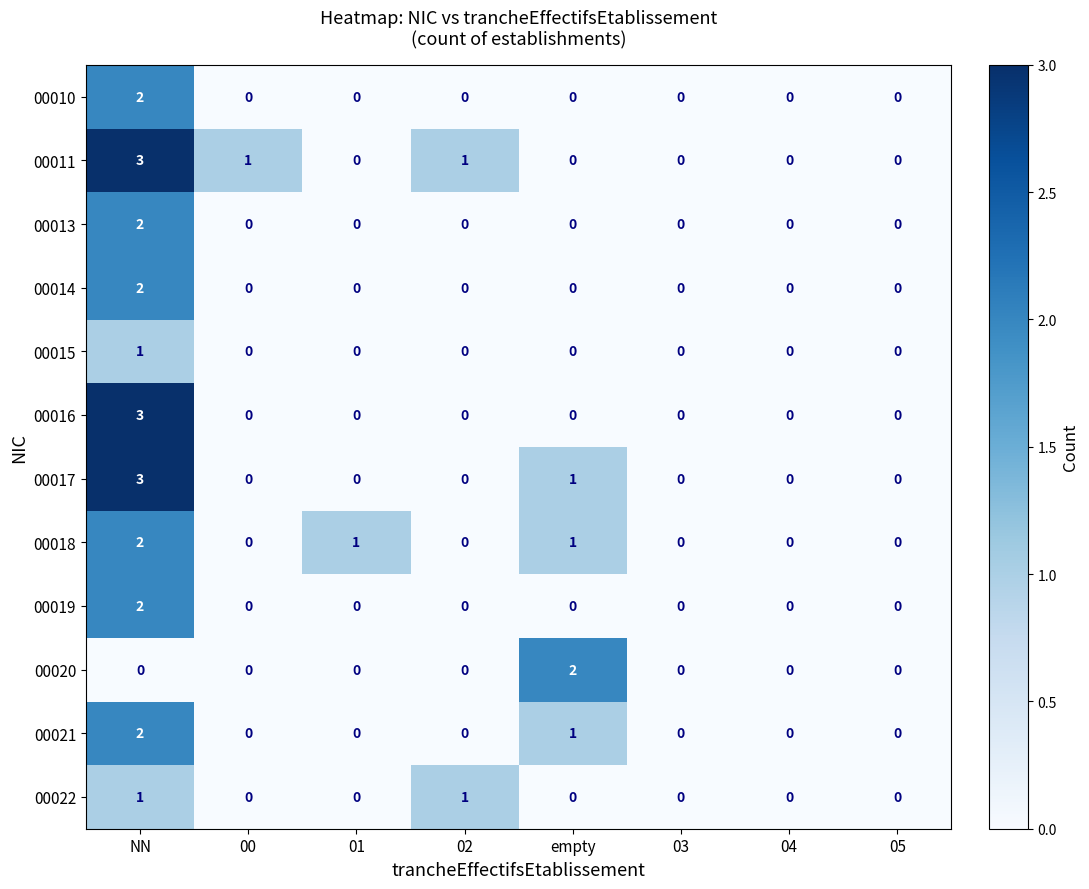

At which category is the sum across all series the highest?

NN